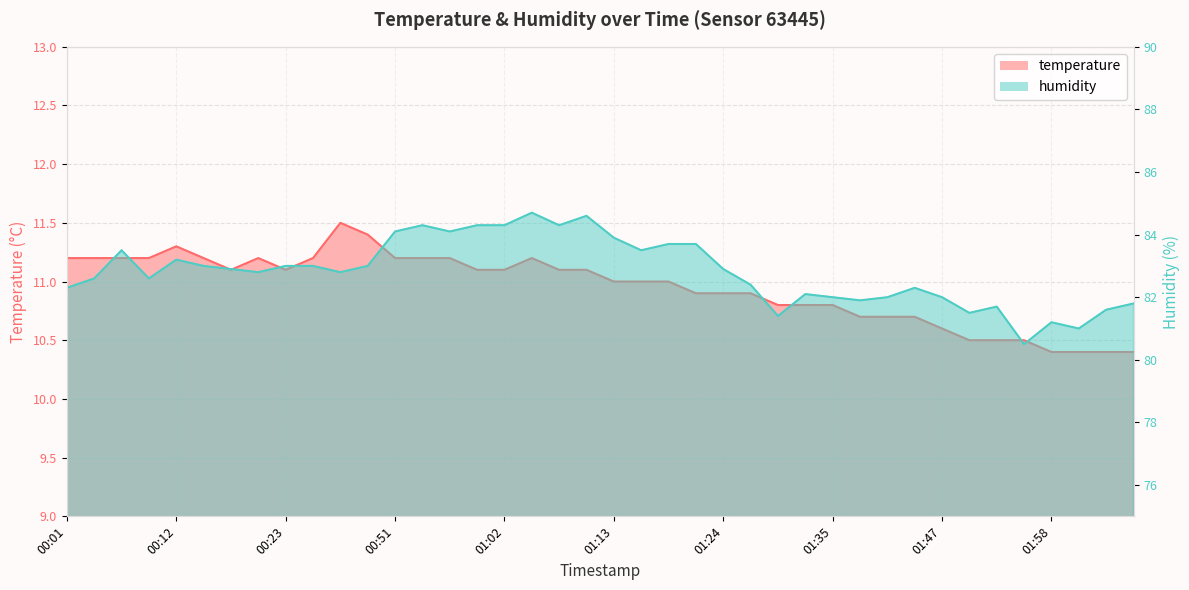

True or false: temperature and humidity intersect in this chart.

False